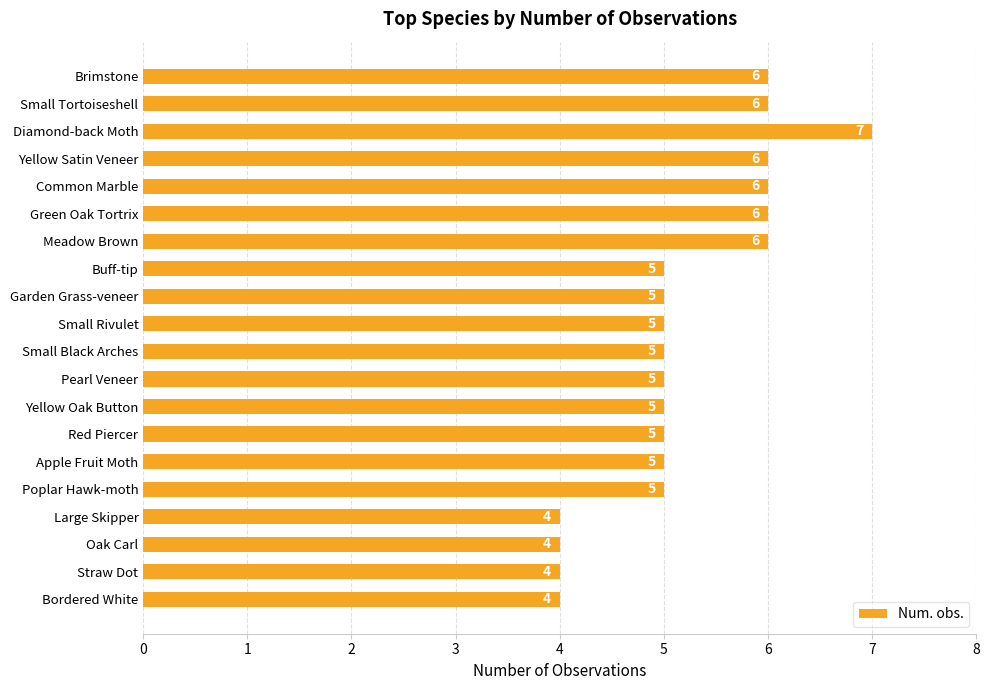

The value at Green Oak Tortrix is 9. True or false?

False